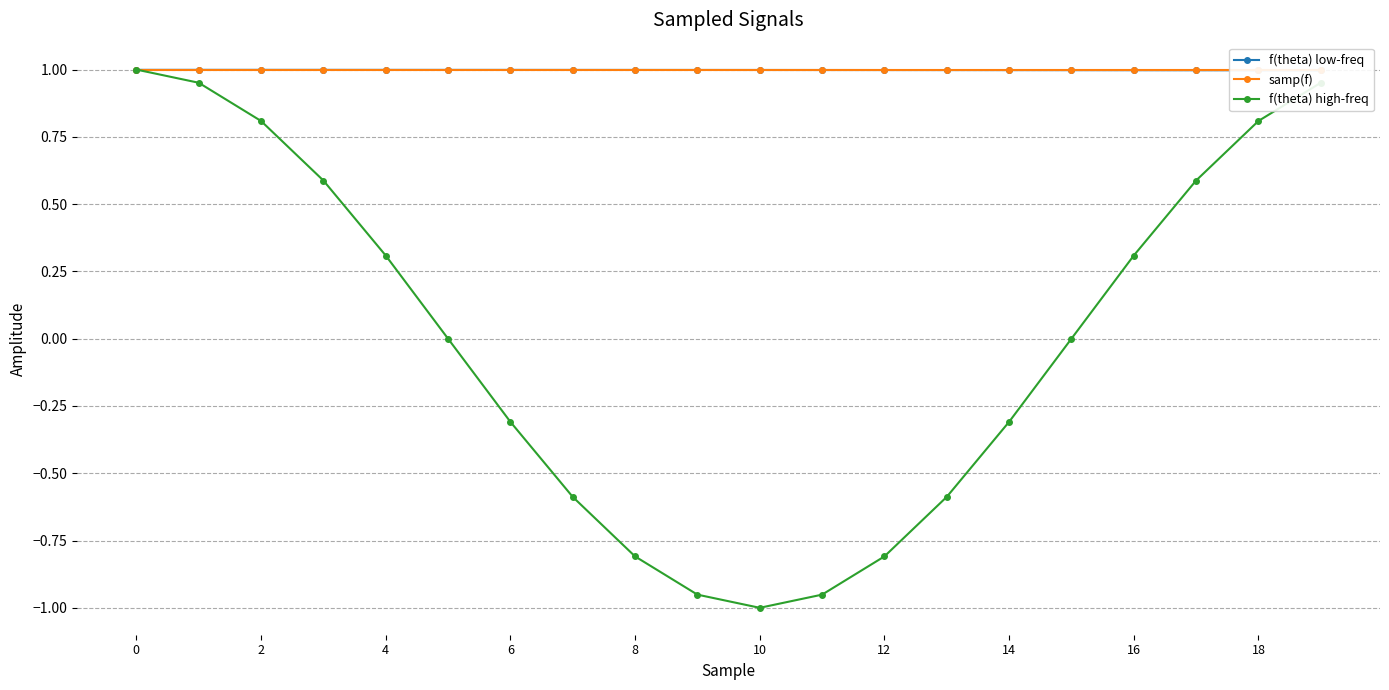

At how many categories does at least one series exceed 0?

20